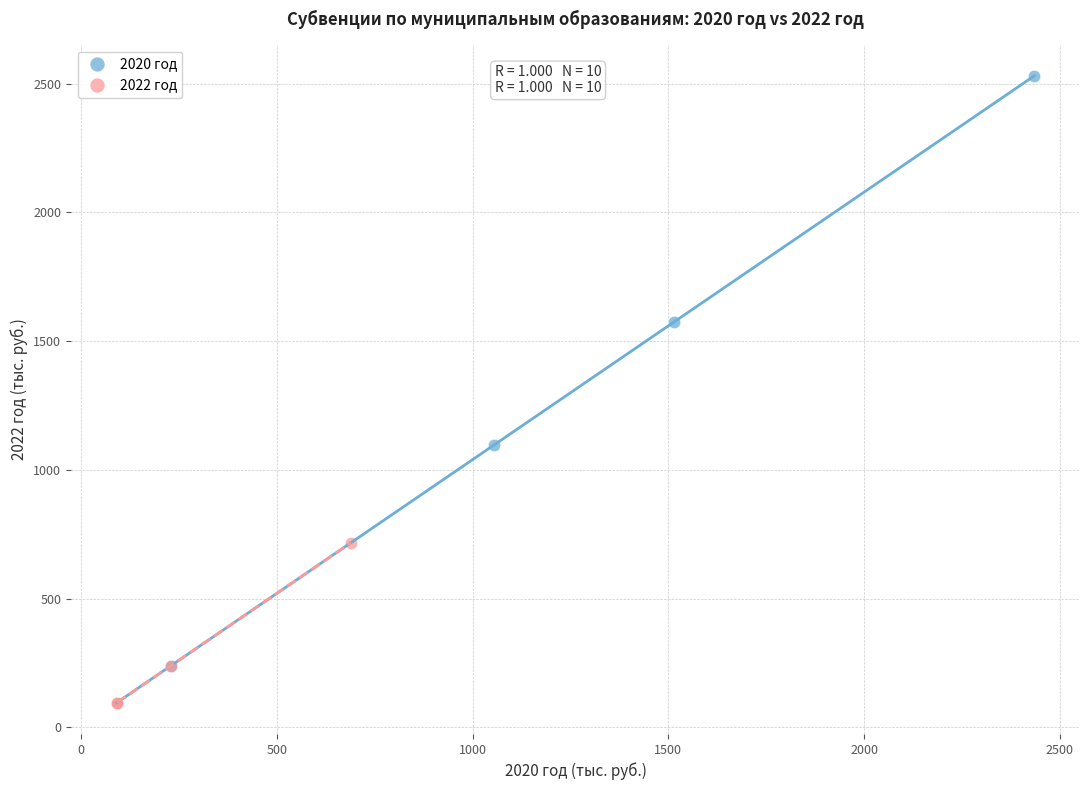

Which series has the largest Y range (max minus min)?

2020 год